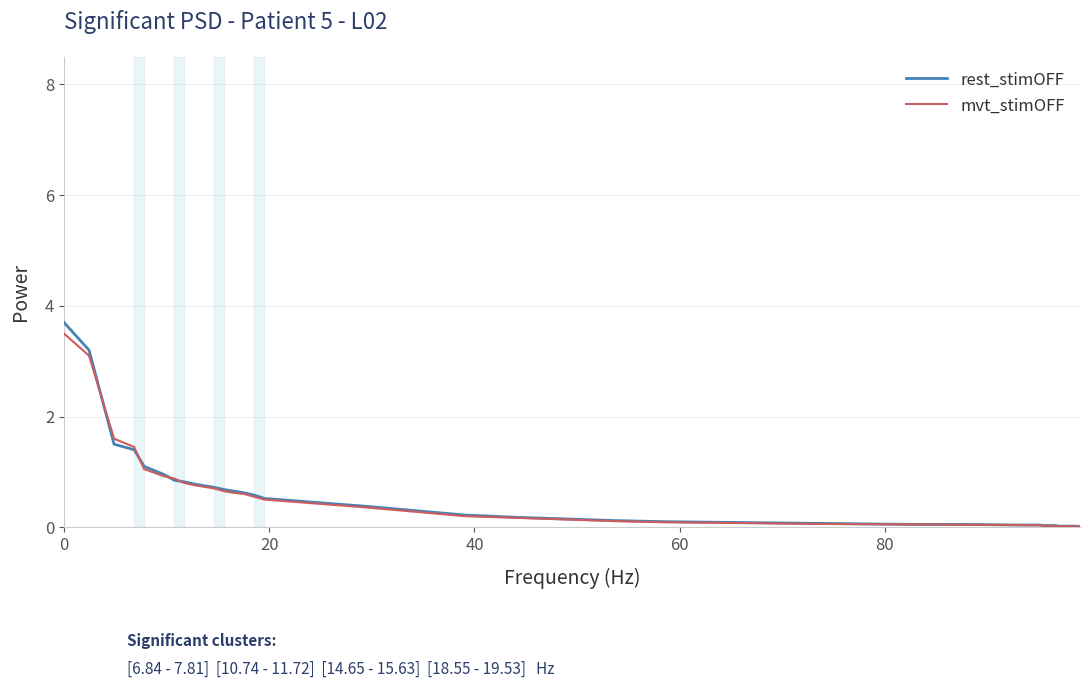

Which series has the widest spread of values?

rest_stimOFF